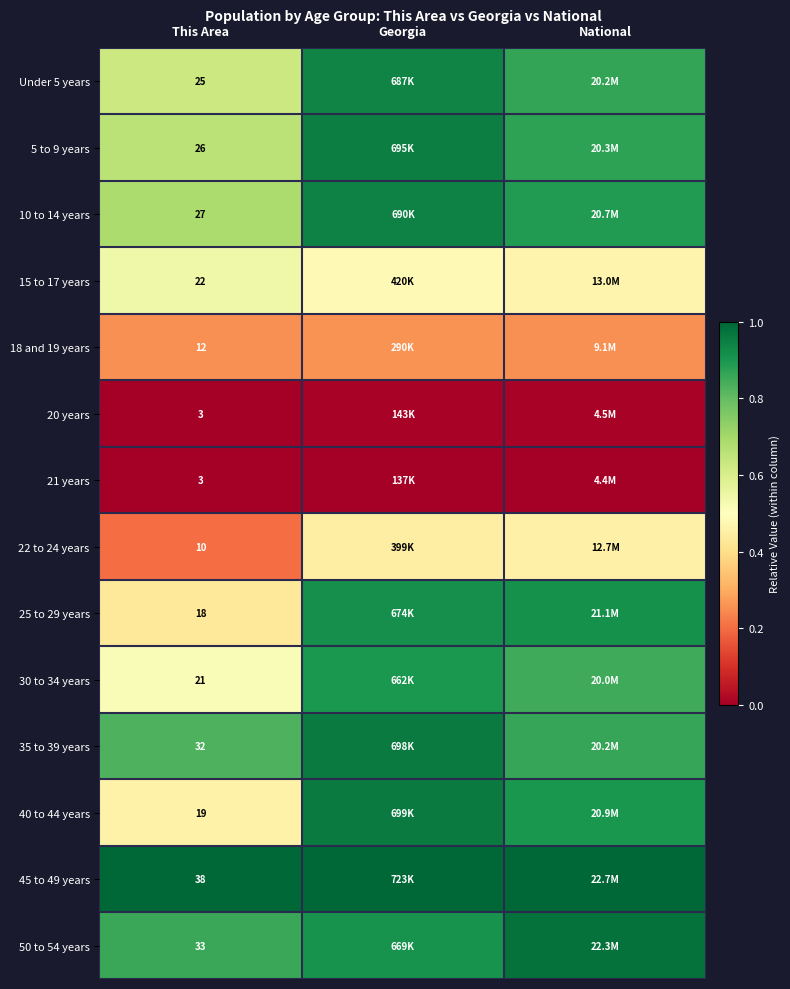

How many data points does each series have?

3